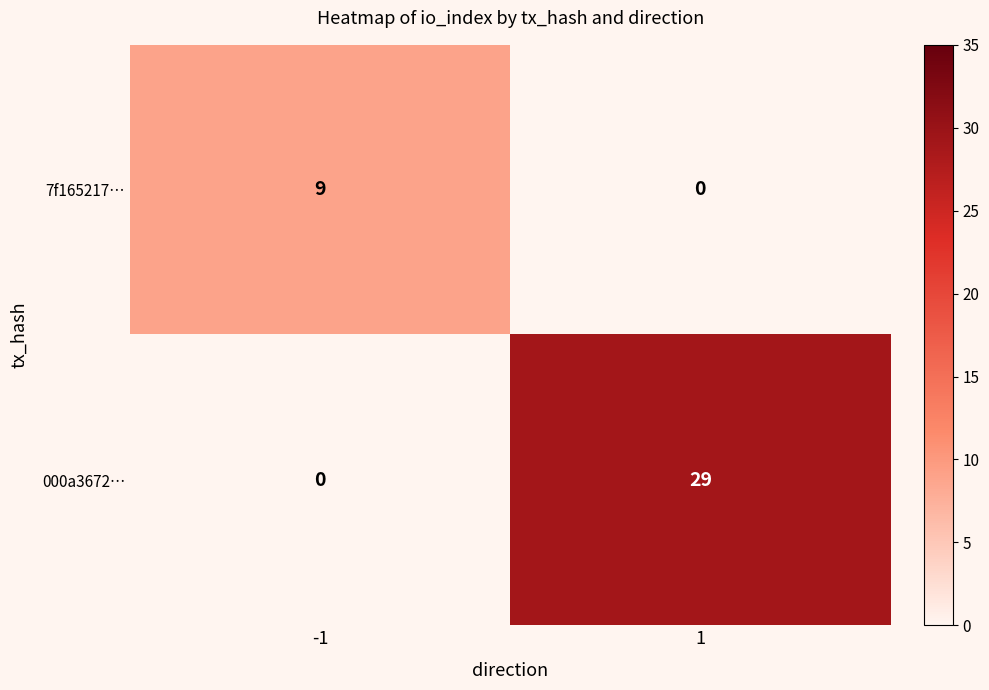

Reading left to right, list all the values displayed in this chart.

7f165217…: -1=9	1=0
000a3672…: -1=0	1=29